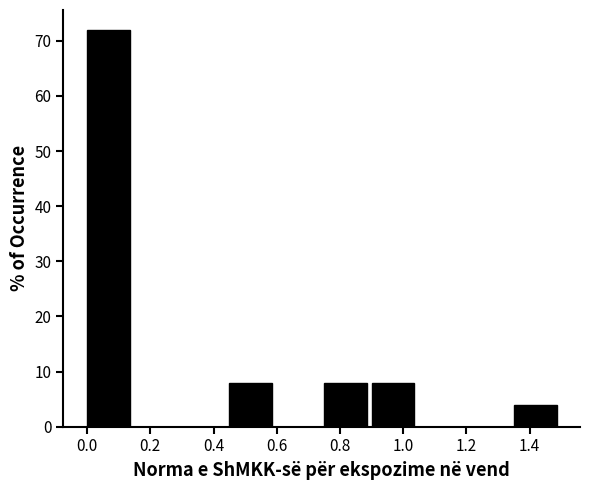

Reading left to right, transcribe this chart: for each bar, give the range it covers on the x-axis and its height. Neither the bar edges nor the heights are printed on the chart, so give them approximately, as read against the axes.

0.00 to 0.15: 72
0.15 to 0.30: 0
0.30 to 0.45: 0
0.45 to 0.60: 8
0.60 to 0.75: 0
0.75 to 0.90: 8
0.90 to 1.05: 8
1.05 to 1.20: 0
1.20 to 1.35: 0
1.35 to 1.50: 4